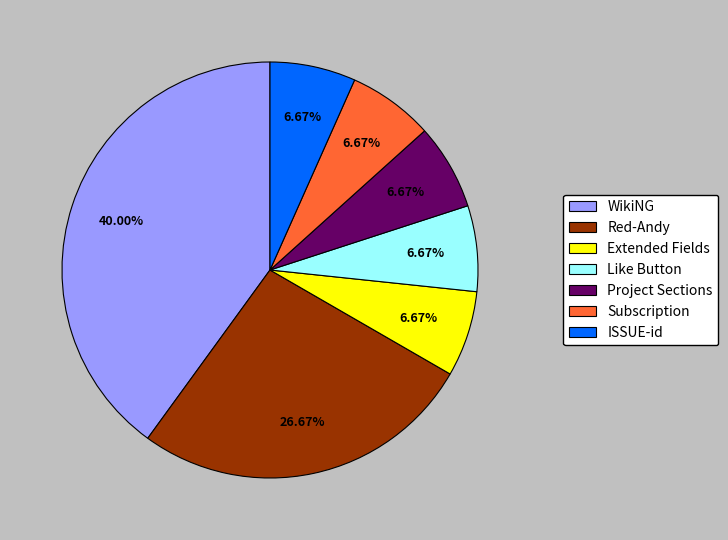

Does any single category account for the majority?

No